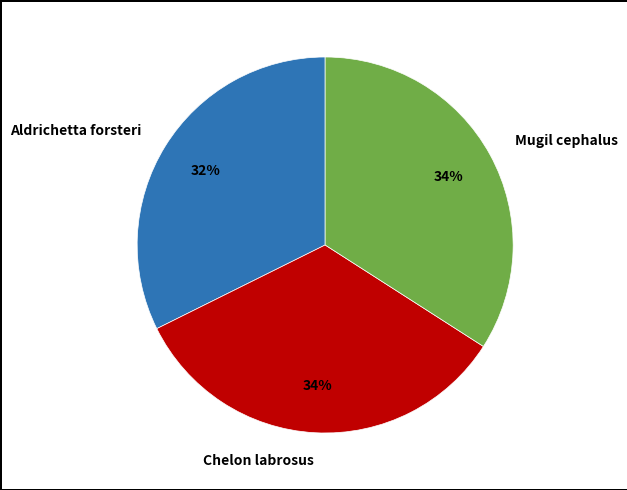

Is the sum of Chelon labrosus and Aldrichetta forsteri greater than half?

Yes